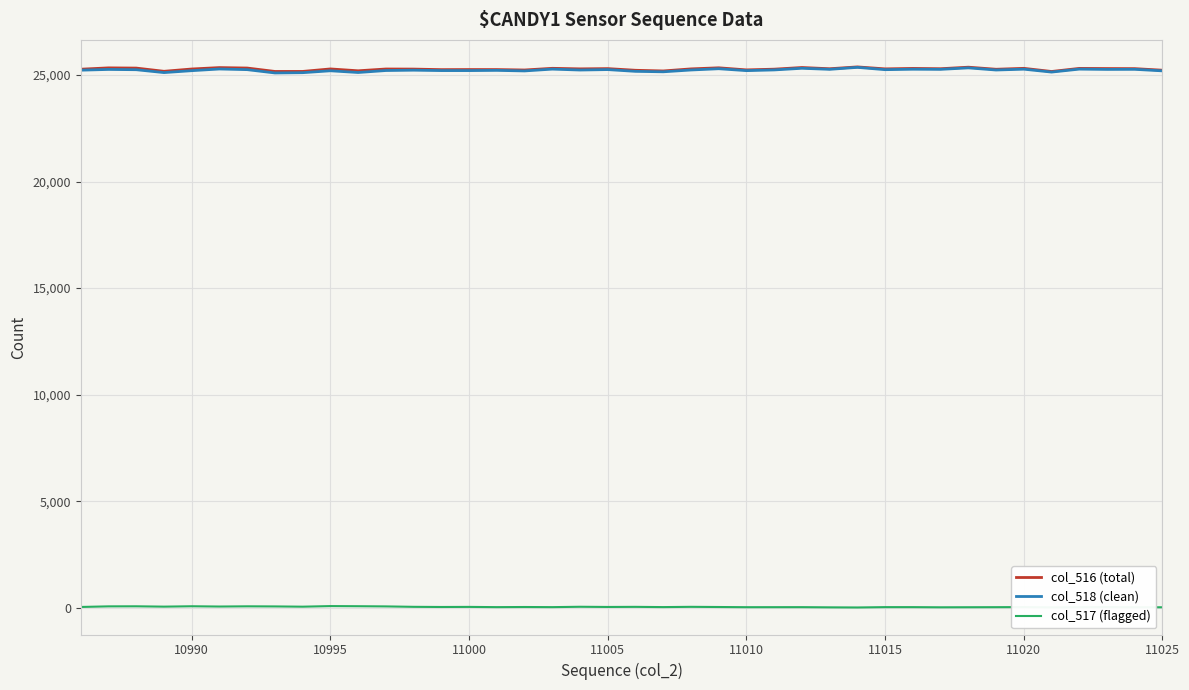

In col_517 (flagged), how many points are lower than both neighbors (excluding endpoints)?

12